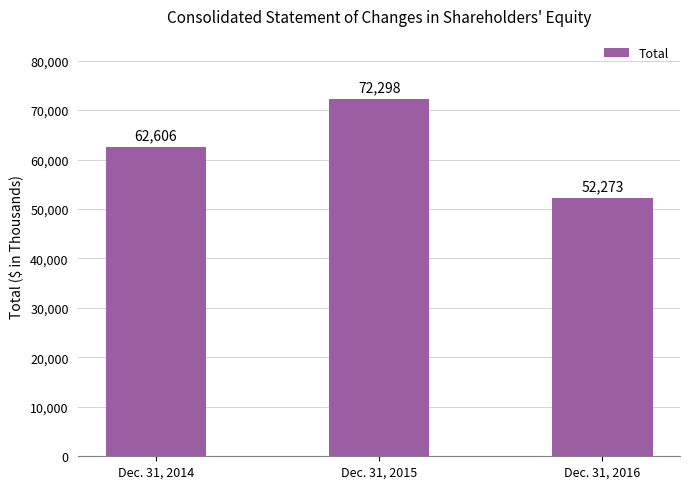

What is the value of the 2nd bar from the left?

72298